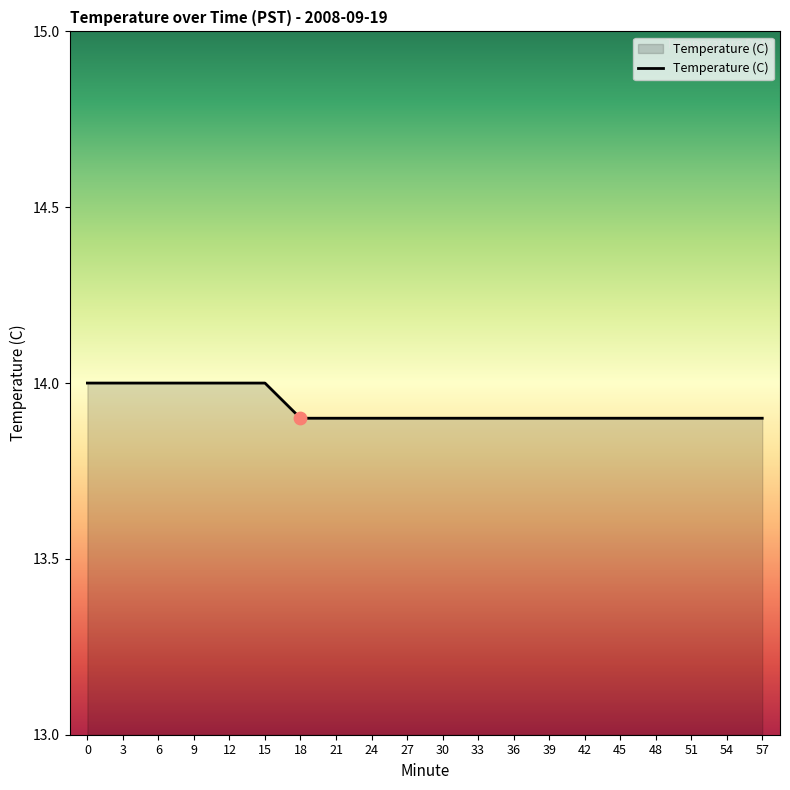

Which has a higher value, 39 or 6?

6